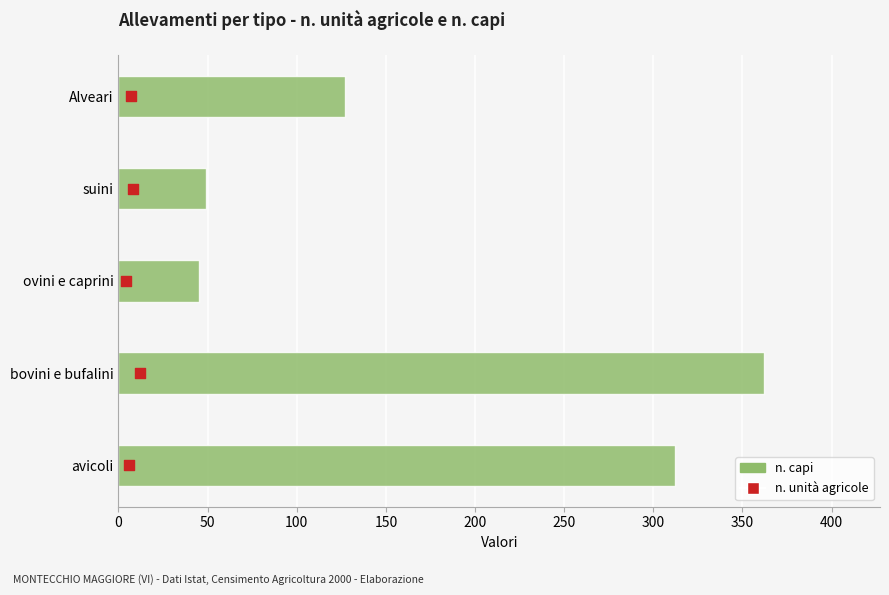

Is the value of n. unità agricole at 0 greater than the value of n. capi at 200?

No